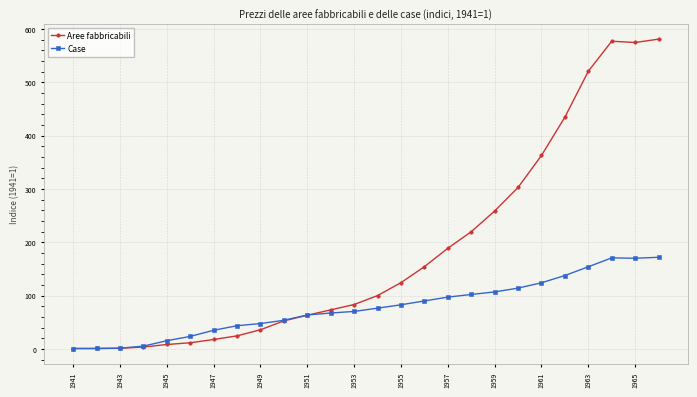

What is the value of the Aree fabbricabili point at the 20th from the left?

302.8